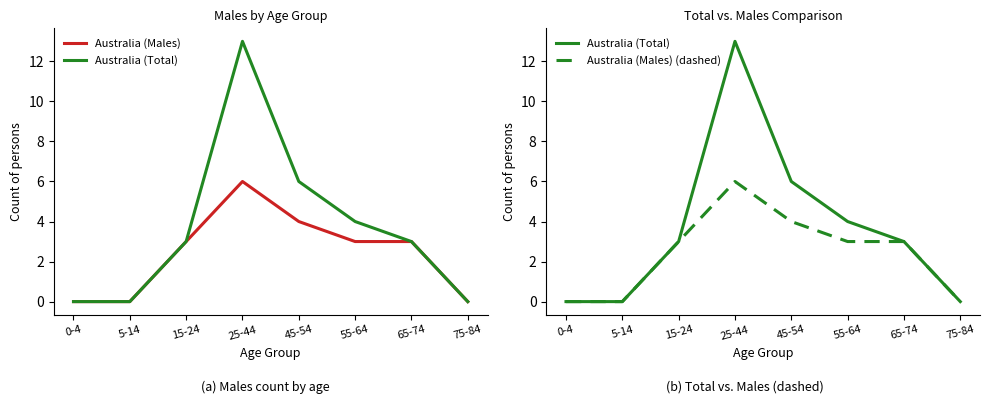

True or false: Australia (Males) (dashed) and Australia (Males) cross at least once.

False